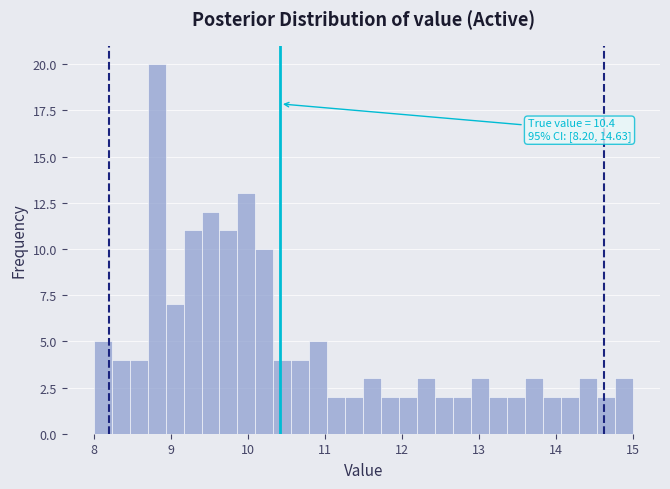

Around what value on the x-axis is the tallest bar? Give the approximate position of its centre, as read against the axis.

8.8